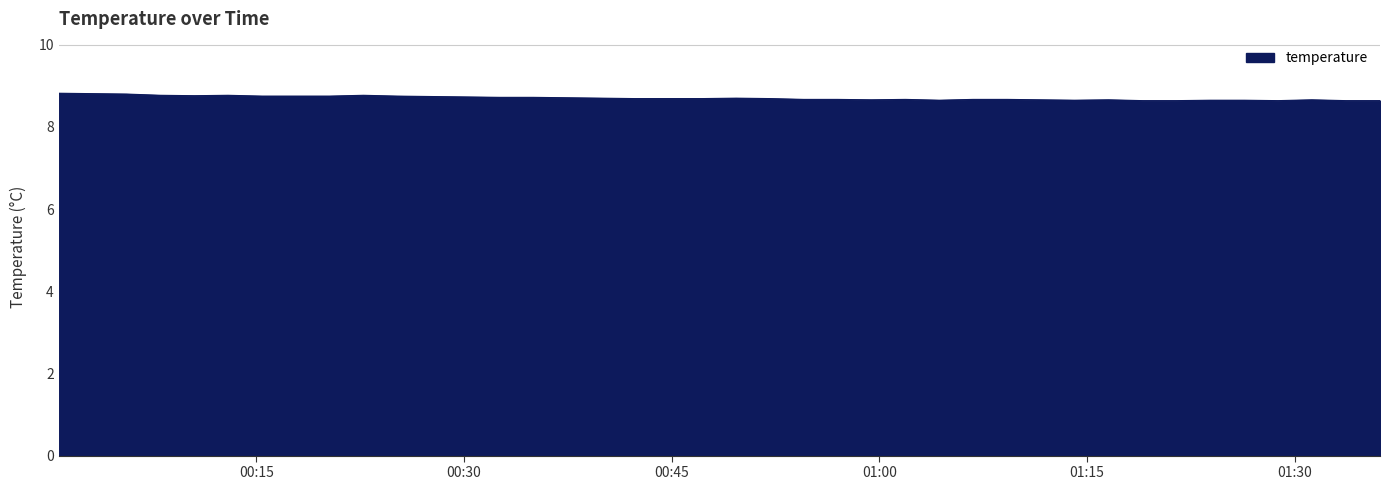

What is the greatest value displayed?

8.8